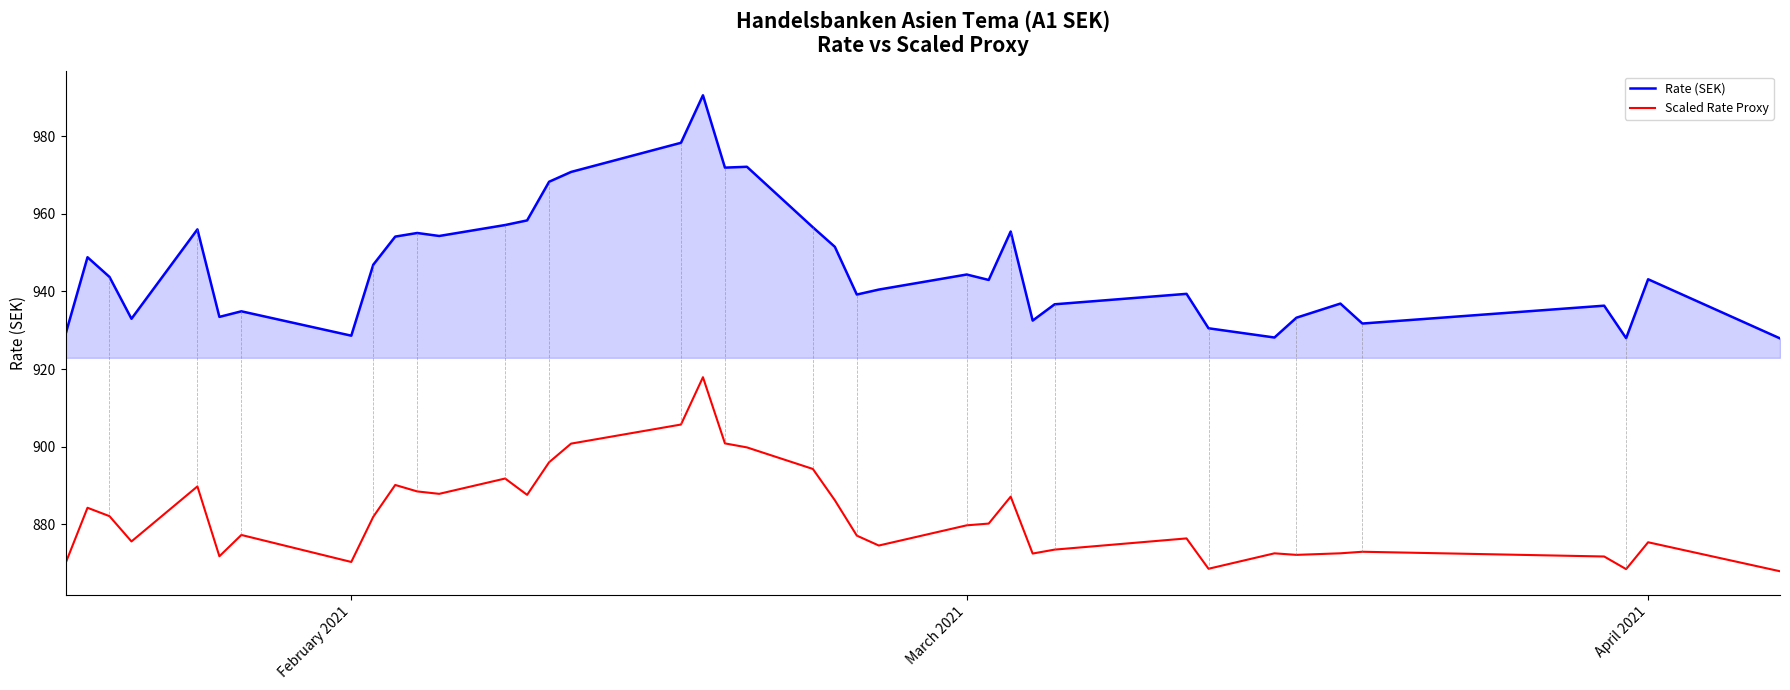

Which series has the largest total across all categories?

Rate (SEK)